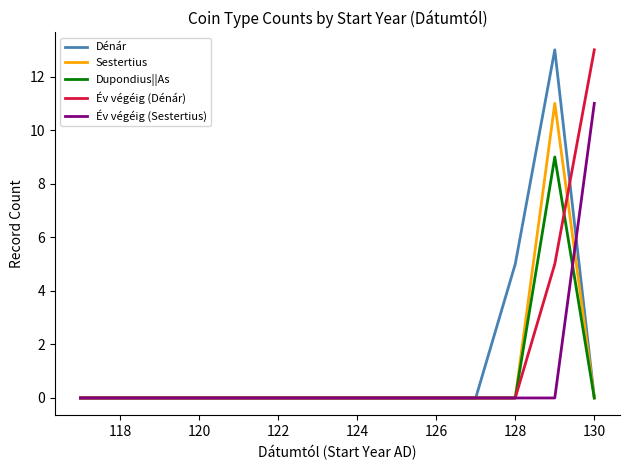

What is the maximum value for Dénár?

13